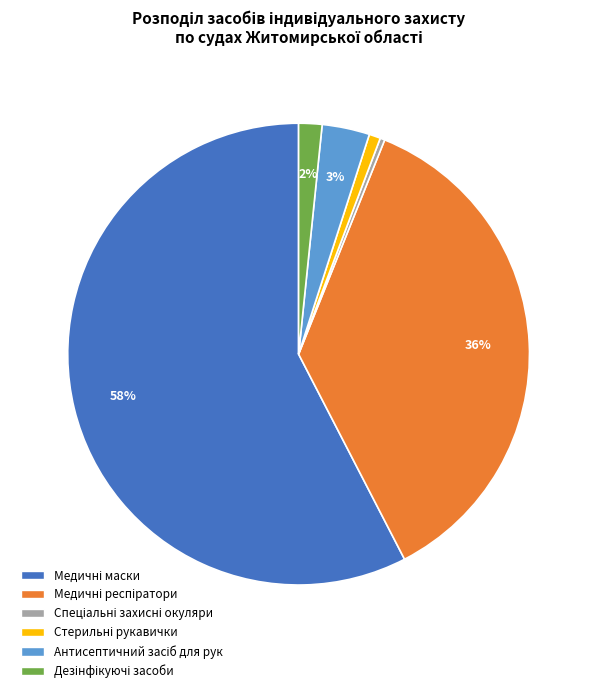

Is there any slice that represents more than half of the pie?

Yes